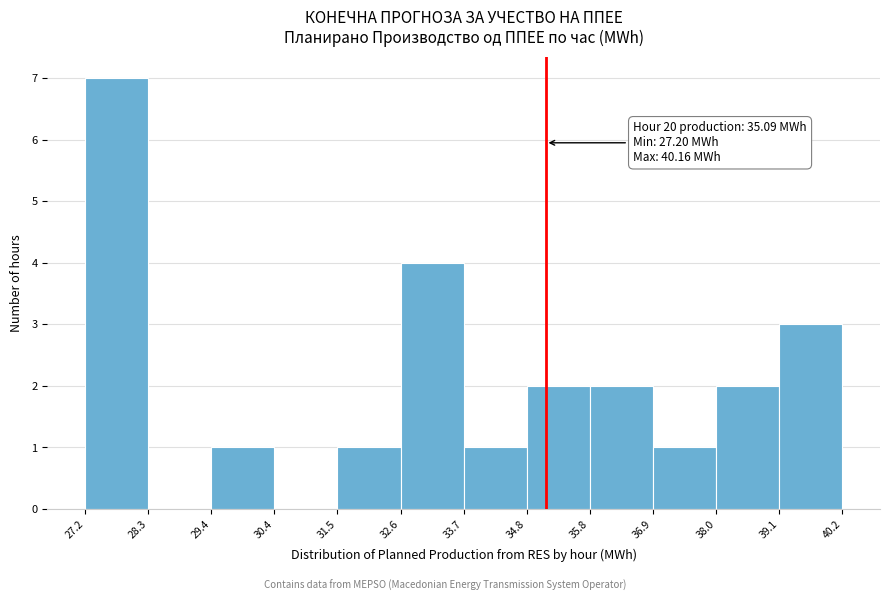

Over which range of the x-axis is the bar tallest?

27.2 to 28.3